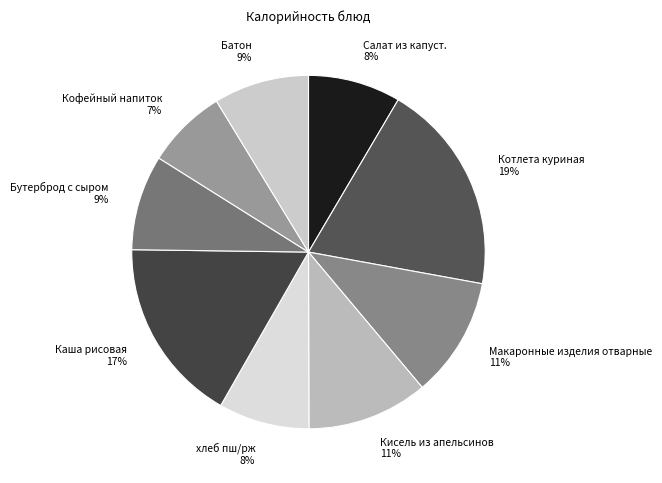

How many slices are in this pie chart?

9